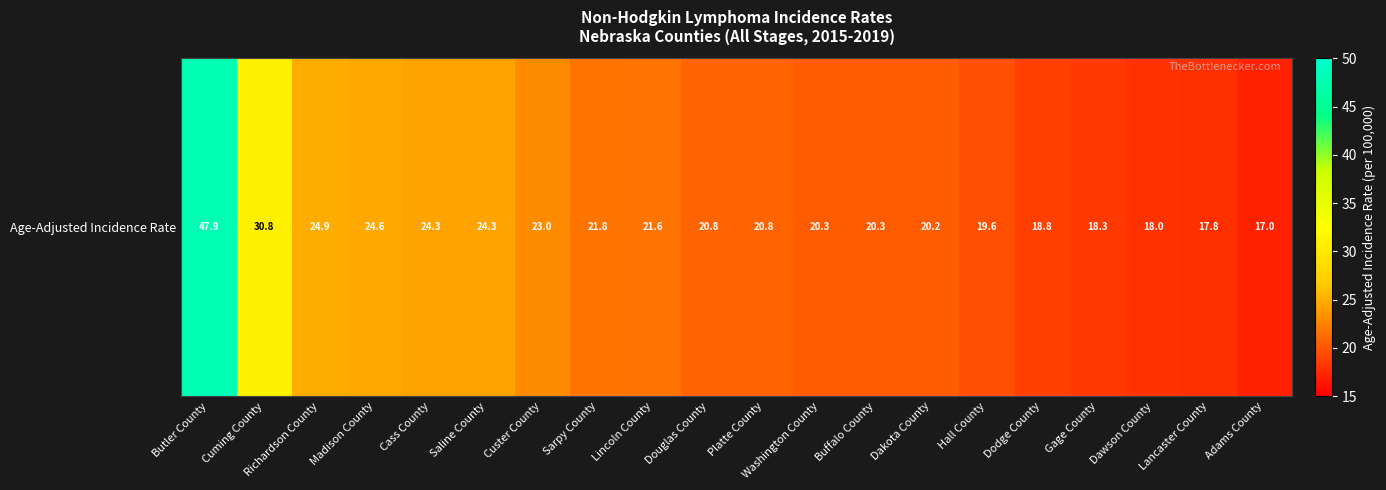

True or false: the data shows 28.7 at Dawson County.

False